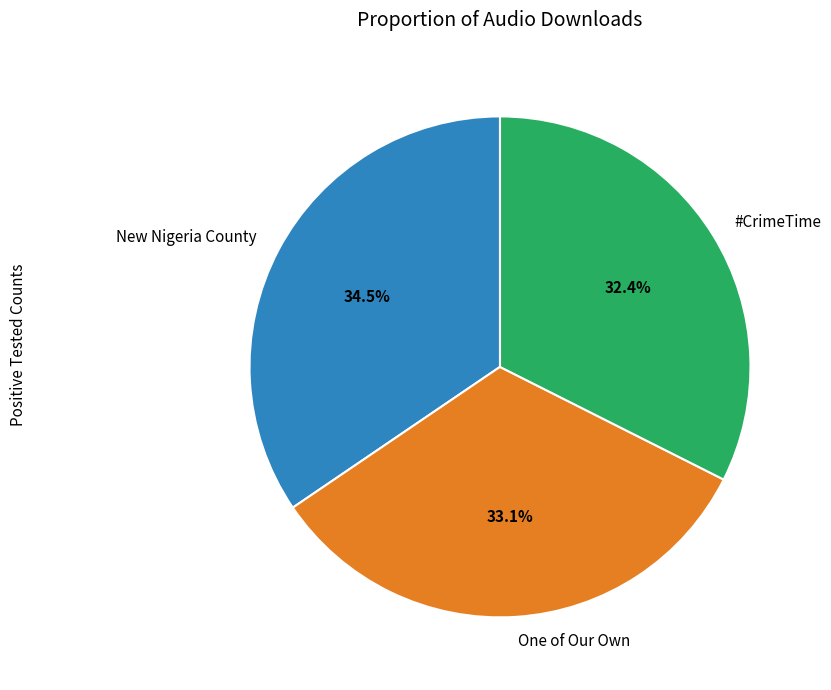

How many slices are in this pie chart?

3